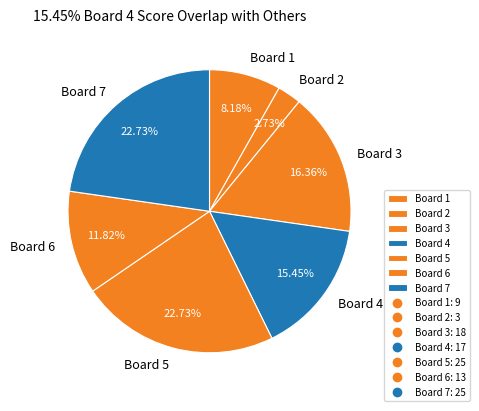

True or false: Board 7 accounts for 23% of the total.

True